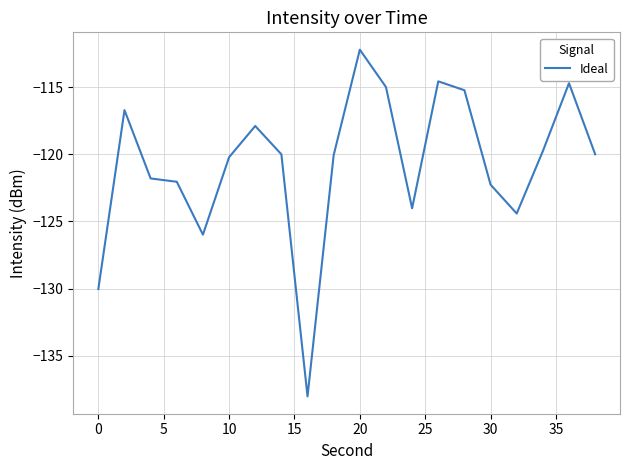

What is the greatest value displayed?

-112.2